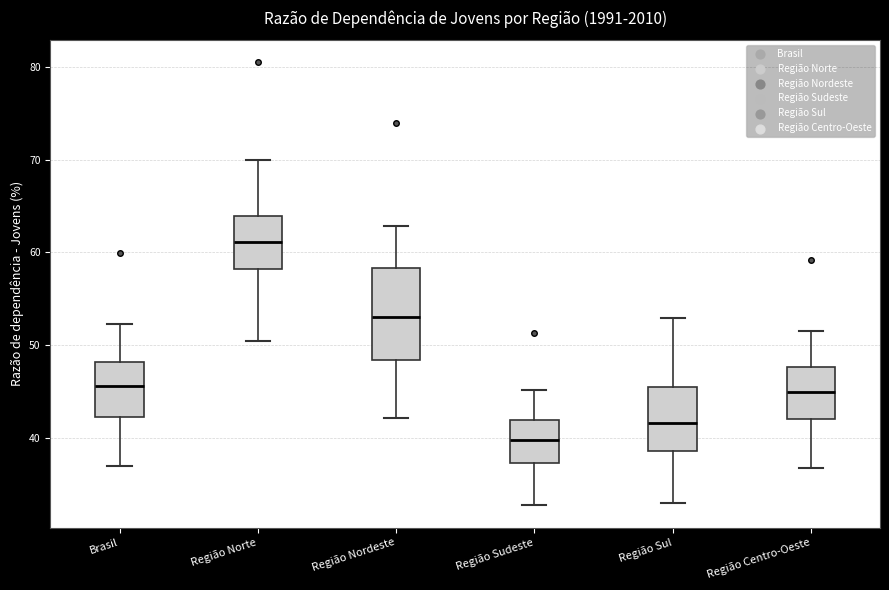

Where does the lower whisker of the box for Região Centro-Oeste end on the y-axis? The values are not printed on the chart, so give them approximately, as read against the axis.

37